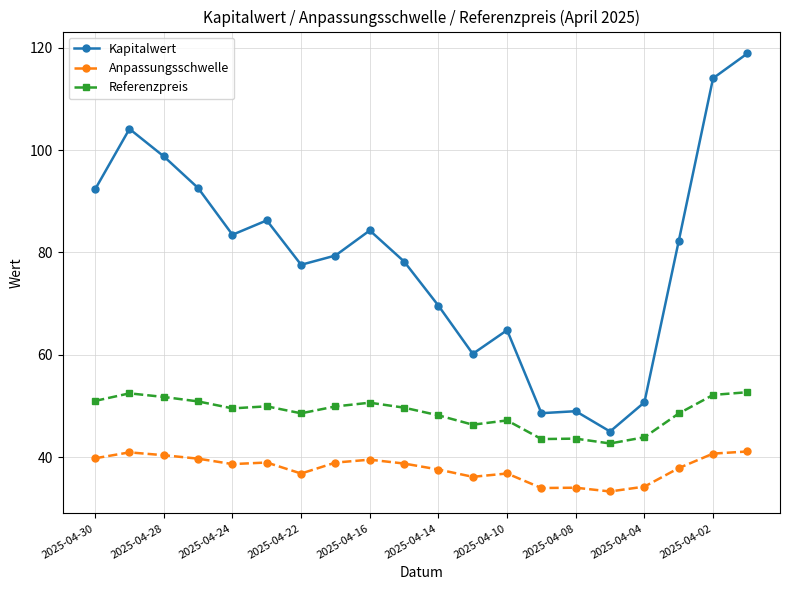

List the series in order of their peak value, lowest first.

Anpassungsschwelle, Referenzpreis, Kapitalwert